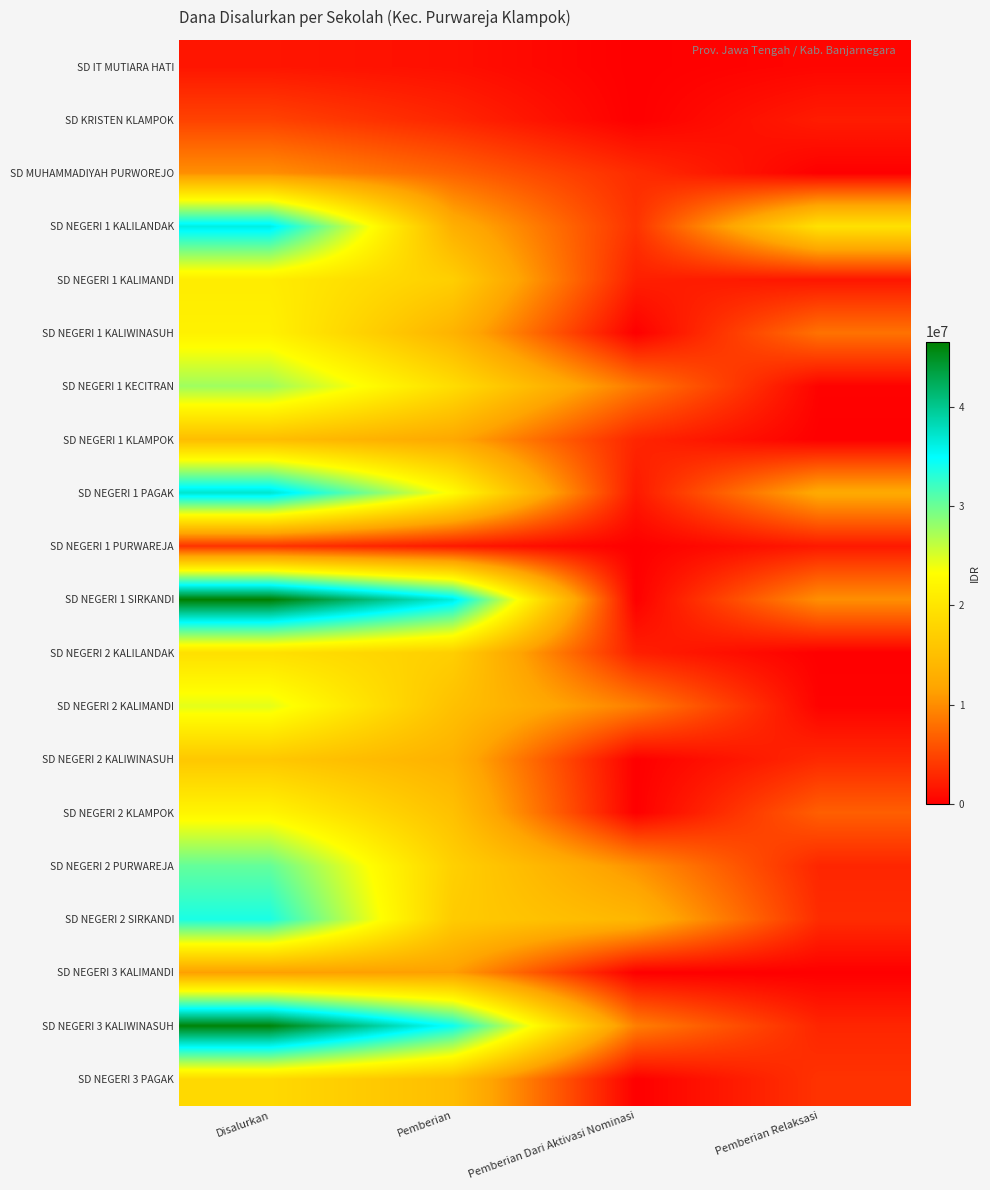

Rank the series by their maximum value, from lowest to highest.

SD IT MUTIARA HATI, SD NEGERI 1 PURWAREJA, SD KRISTEN KLAMPOK, SD MUHAMMADIYAH PURWOREJO, SD NEGERI 3 KALIMANDI, SD NEGERI 1 KLAMPOK, SD NEGERI 2 KALIWINASUH, SD NEGERI 3 PAGAK, SD NEGERI 2 KALILANDAK, SD NEGERI 1 KALIMANDI, SD NEGERI 1 KALIWINASUH, SD NEGERI 2 KLAMPOK, SD NEGERI 2 KALIMANDI, SD NEGERI 1 KECITRAN, SD NEGERI 2 PURWAREJA, SD NEGERI 2 SIRKANDI, SD NEGERI 1 KALILANDAK, SD NEGERI 1 PAGAK, SD NEGERI 3 KALIWINASUH, SD NEGERI 1 SIRKANDI